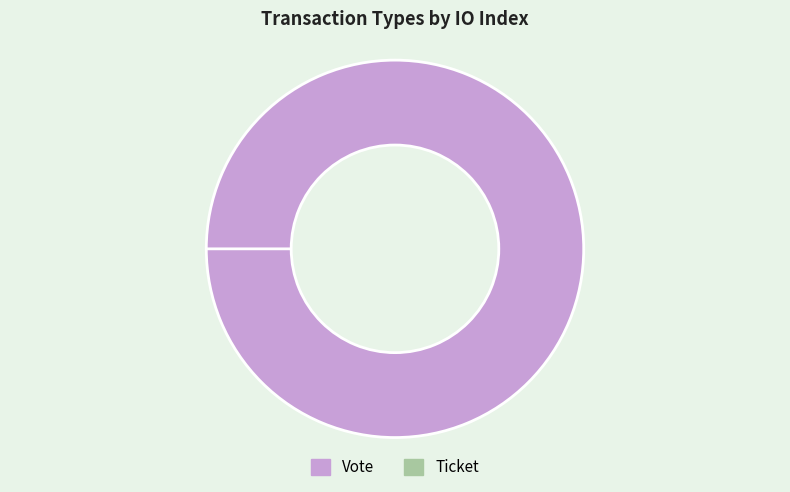

Is it true that Vote is 100% of the pie?

True